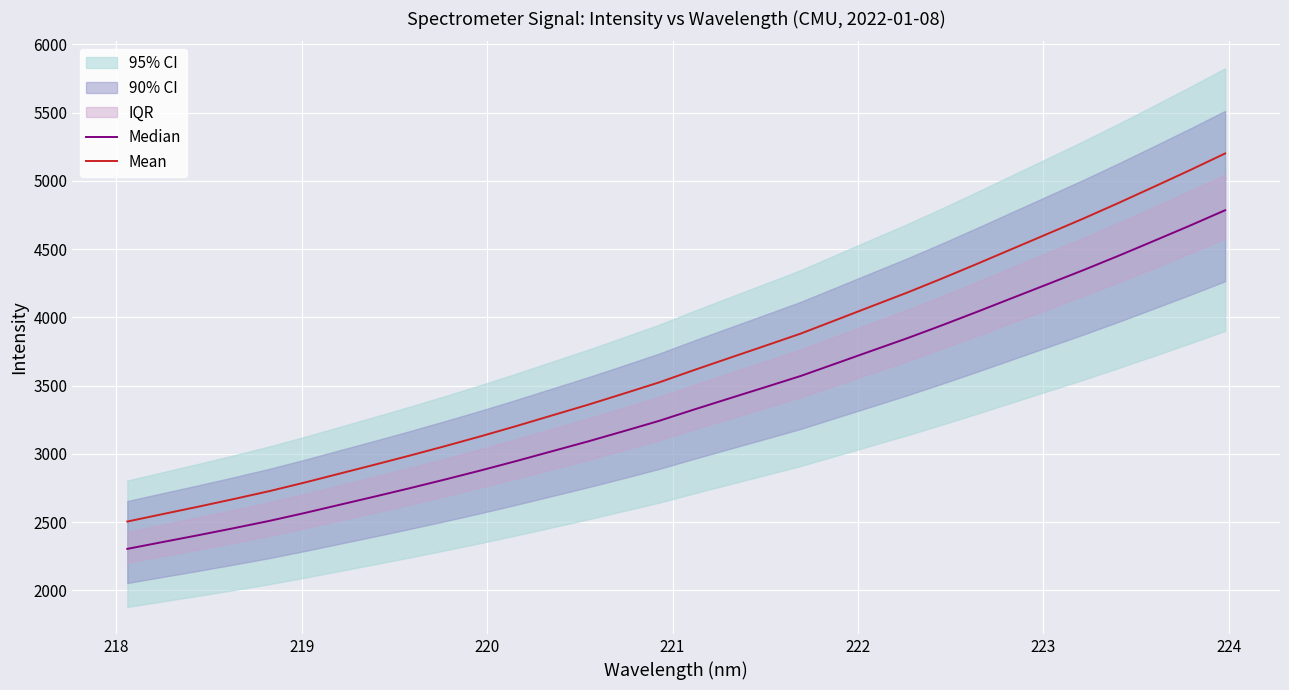

At how many categories does at least one series exceed 3134?

21